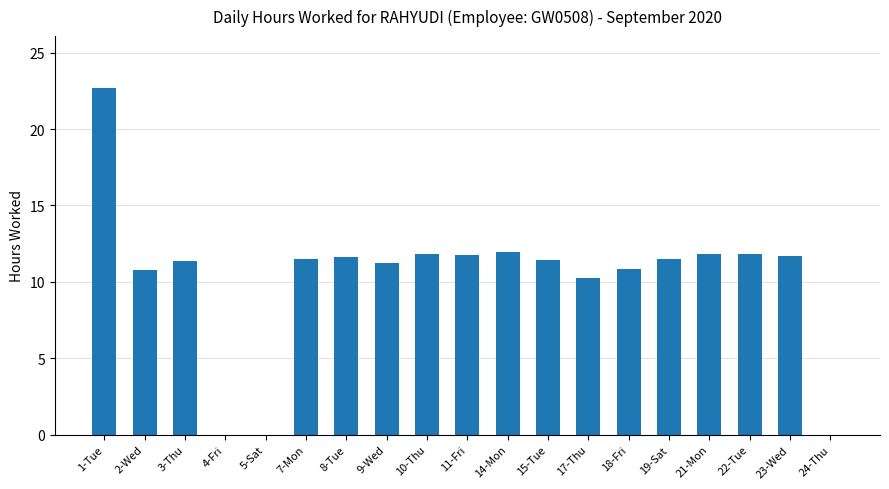

Which has a higher value, 22-Tue or 1-Tue?

1-Tue